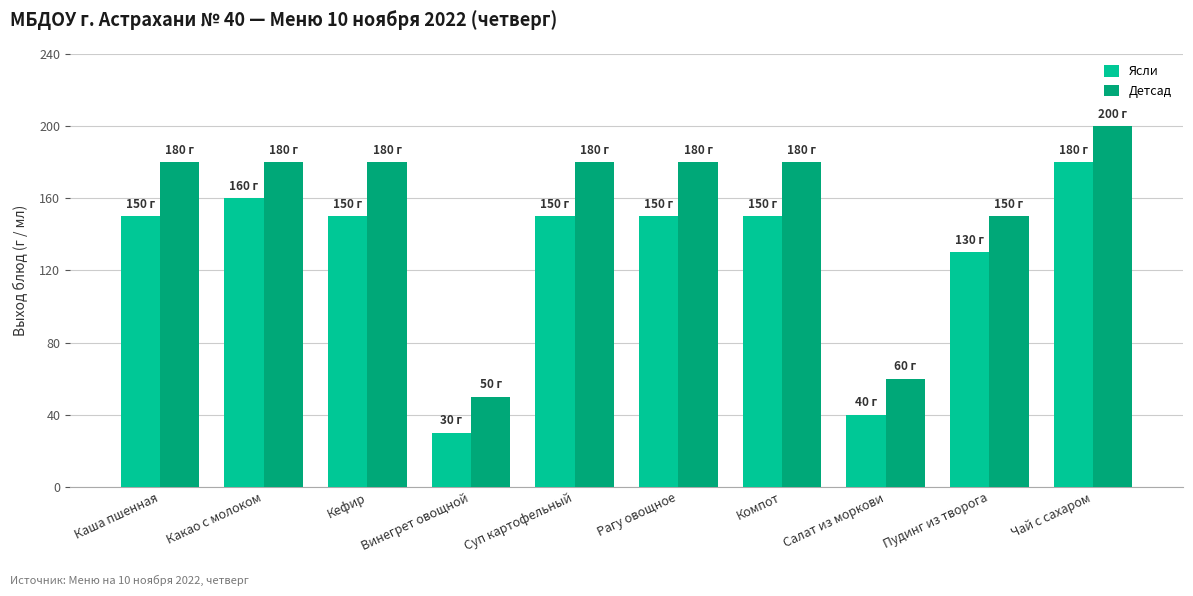

Reading left to right, transcribe all the data shown in this chart.

Ясли: Каша пшенная=150	Какао с молоком=160	Кефир=150	Винегрет овощной=30	Суп картофельный=150	Рагу овощное=150	Компот=150	Салат из моркови=40	Пудинг из творога=130	Чай с сахаром=180
Детсад: Каша пшенная=180	Какао с молоком=180	Кефир=180	Винегрет овощной=50	Суп картофельный=180	Рагу овощное=180	Компот=180	Салат из моркови=60	Пудинг из творога=150	Чай с сахаром=200